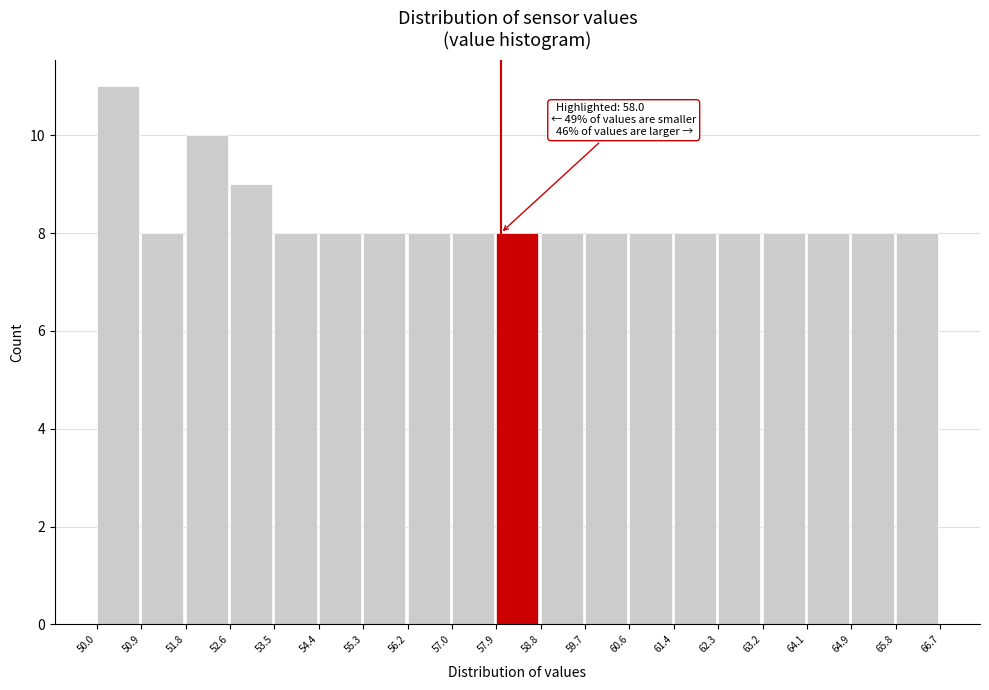

Over which range of the x-axis is the bar tallest?

50.0 to 50.9